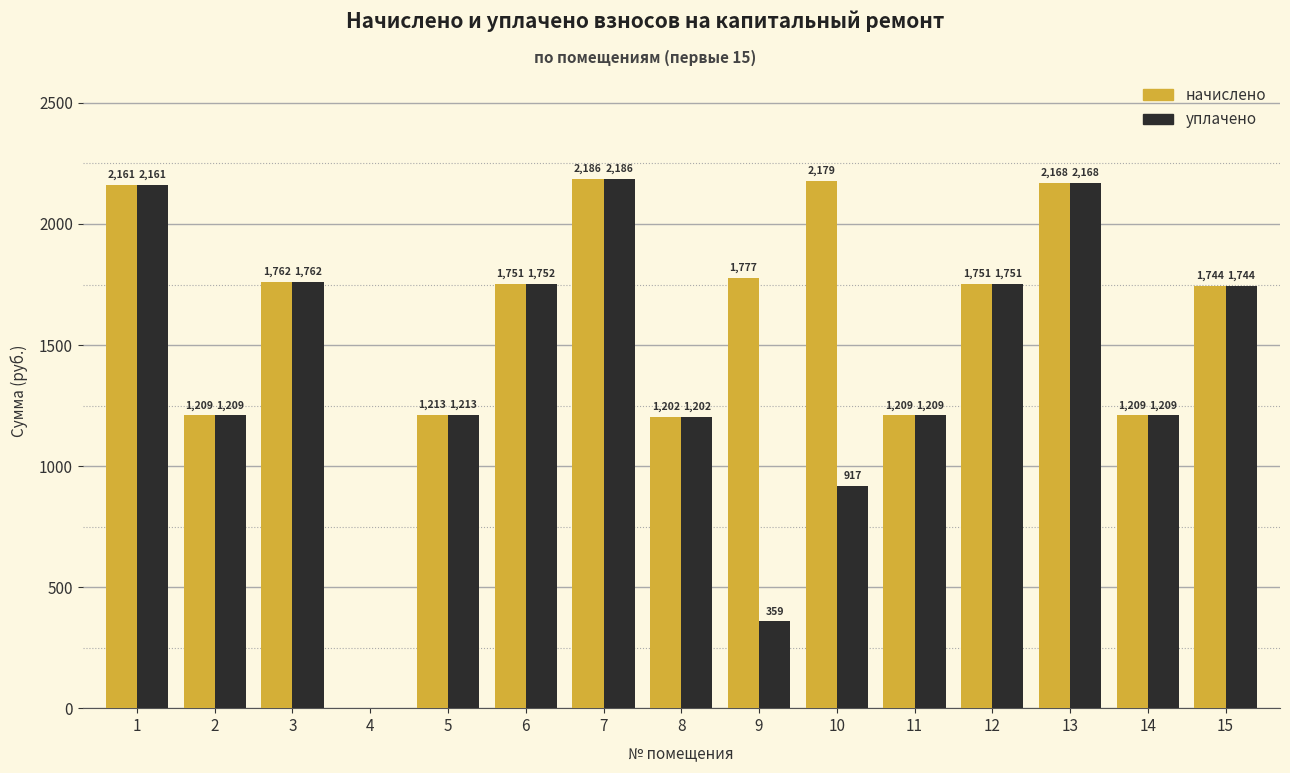

Is it true that уплачено equals 1572.6 at 8?

False